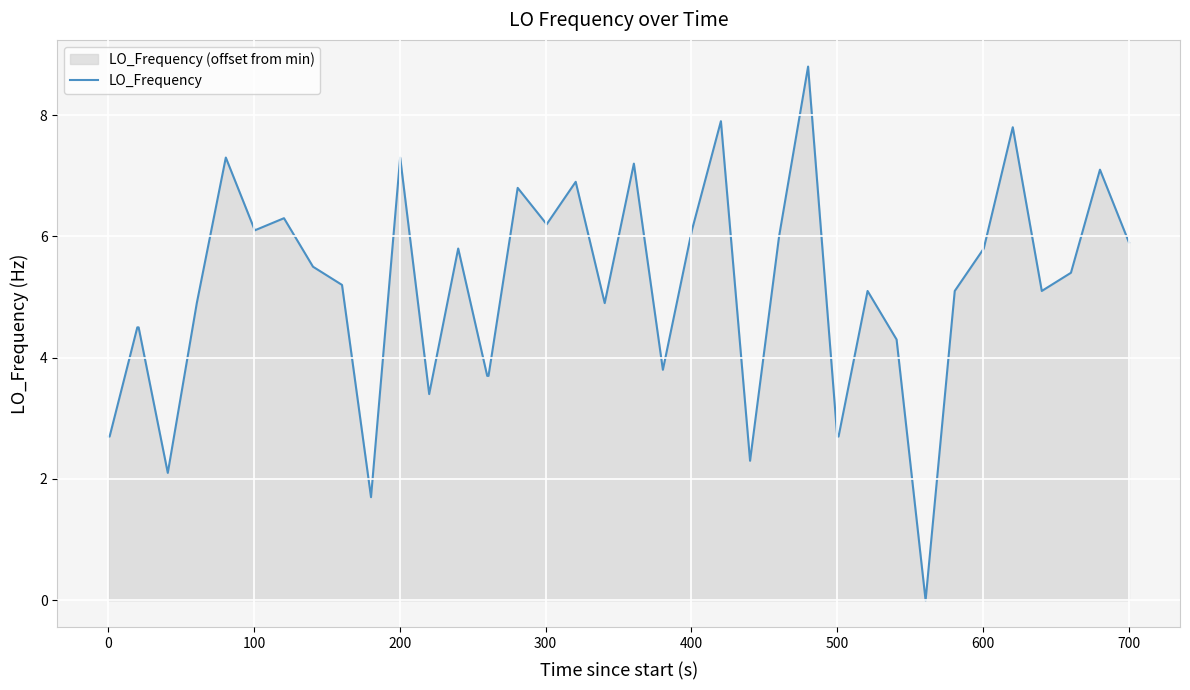

How many data points does each series have?

40